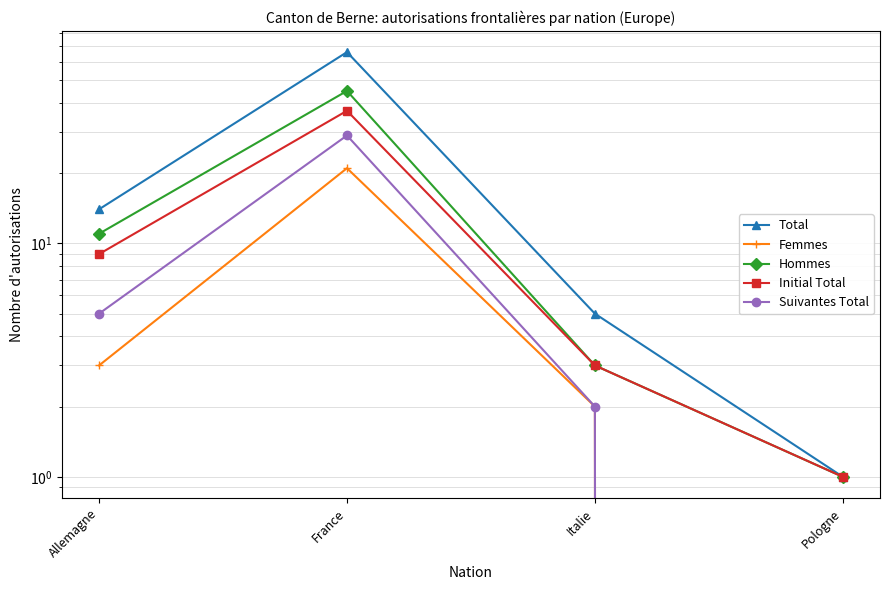

At which category does Suivantes Total reach its first local peak?

France